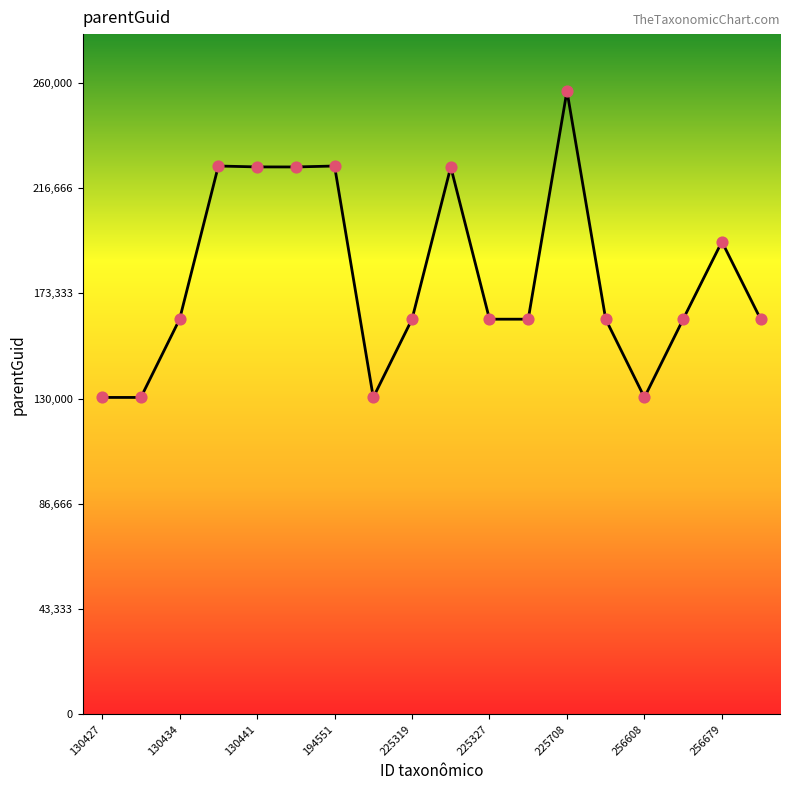

What is the minimum value shown in the chart?

130440